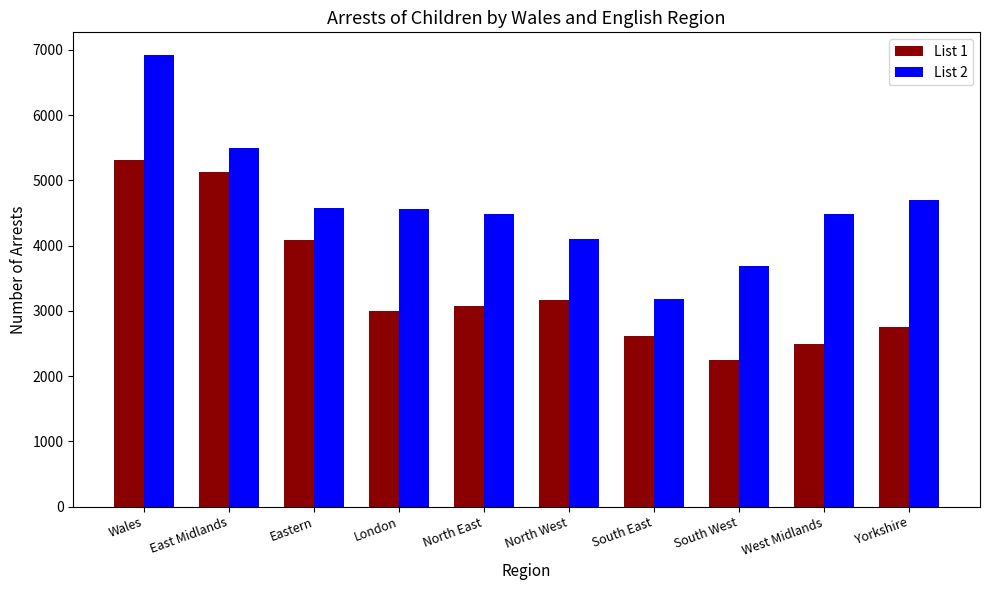

Where is List 2 nearest to the value 5052?

Yorkshire